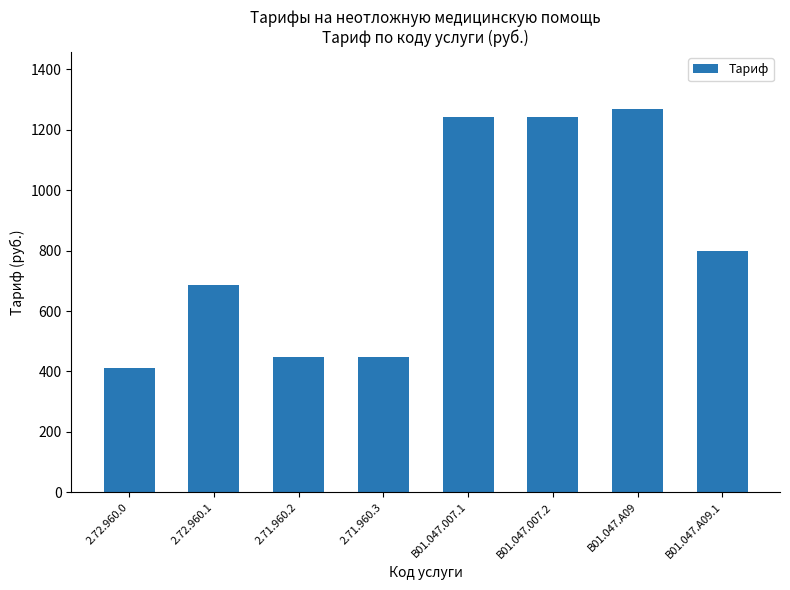

What is the maximum value shown in the chart?

1268